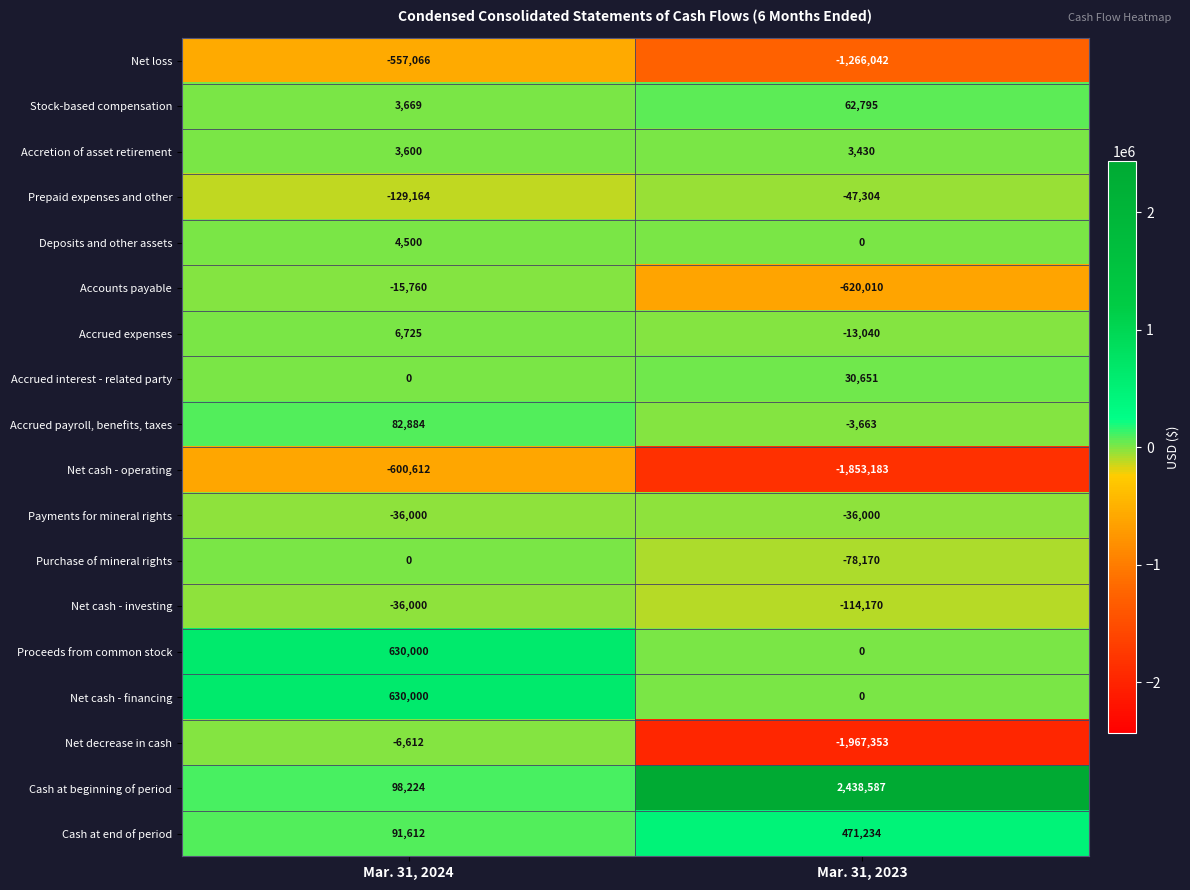

Which series has the widest spread of values?

Cash at beginning of period